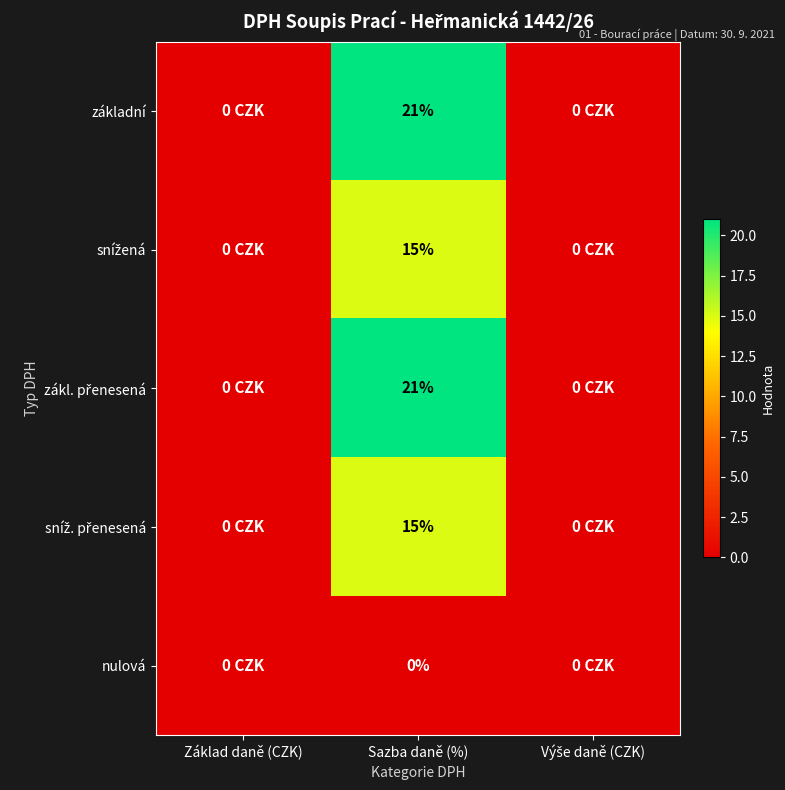

The základní series shows 29 at Sazba daně (%). True or false?

False